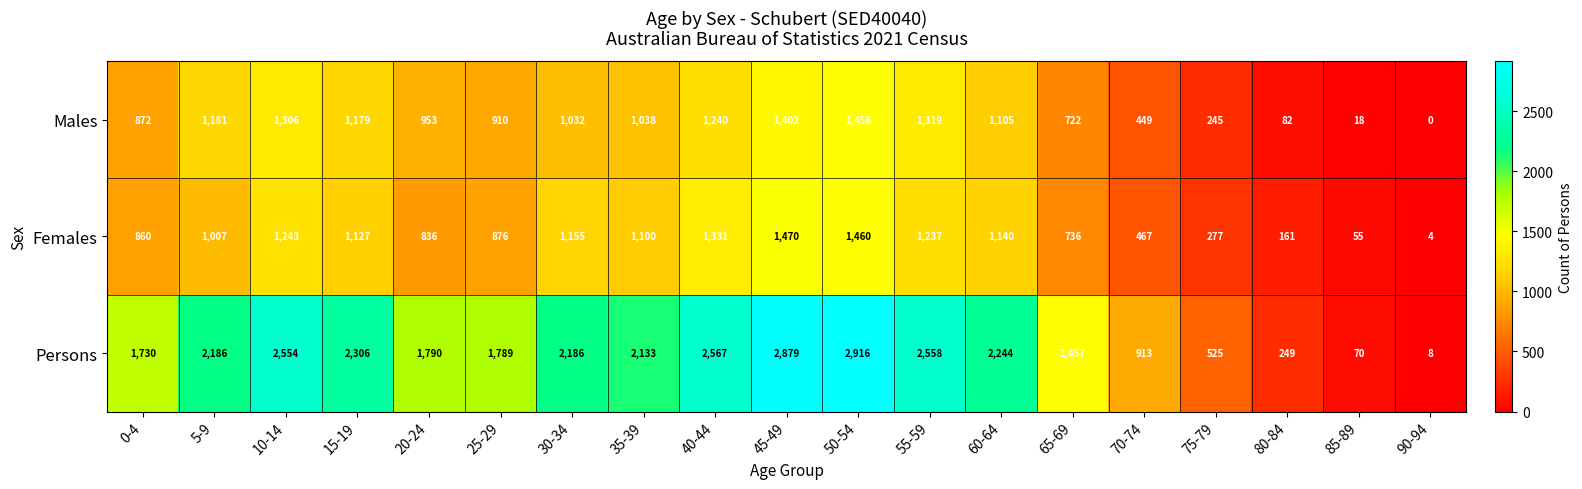

What is the difference between the Females values at 45-49 and 20-24?

634